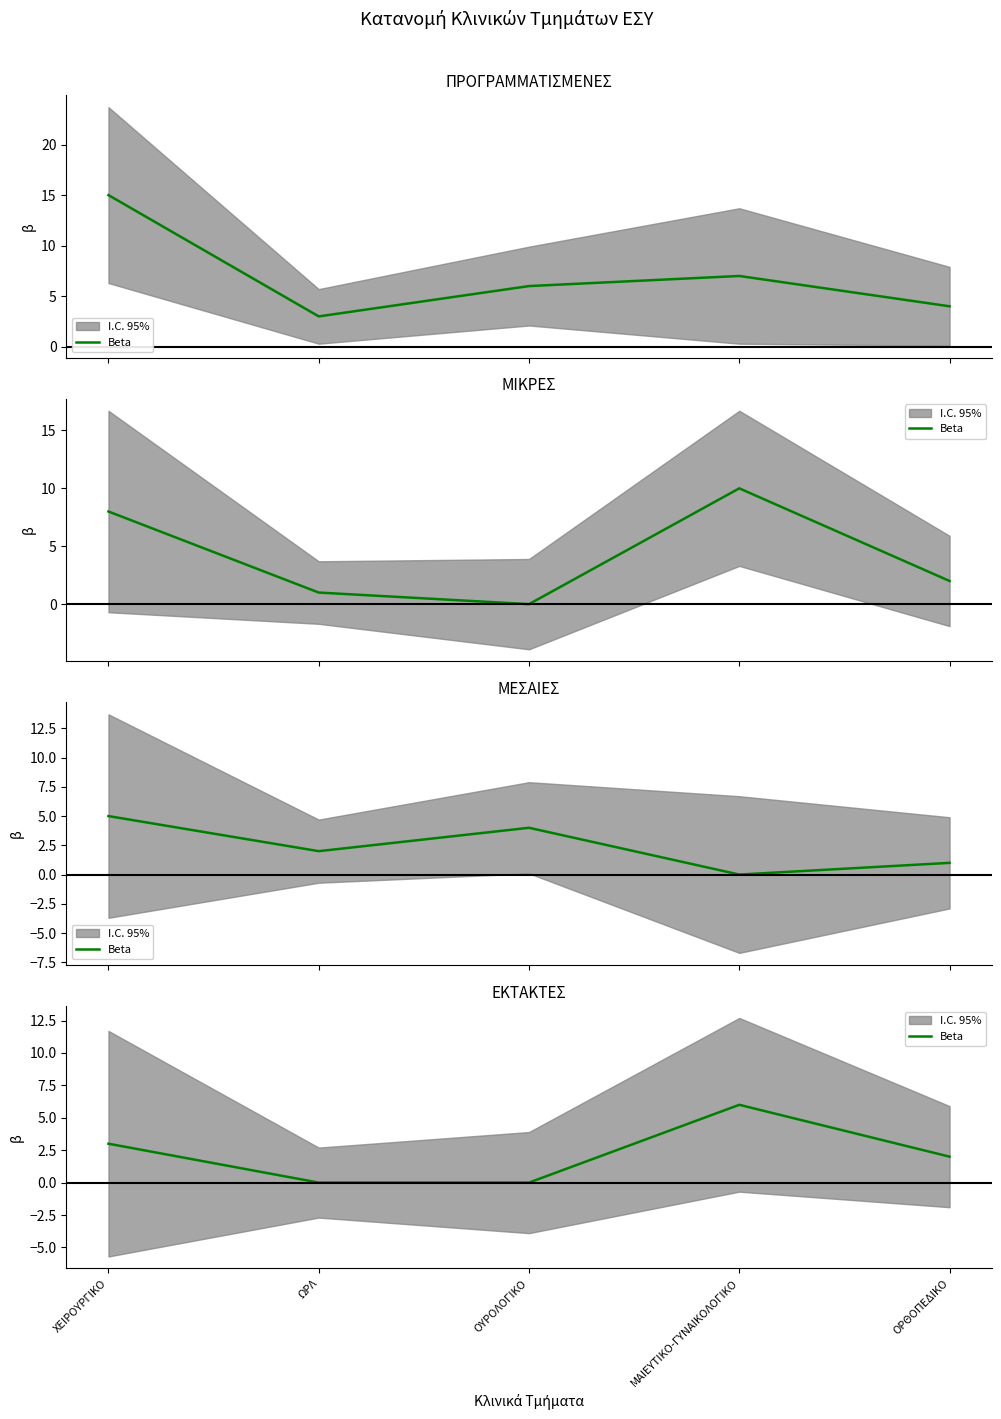

What is the difference between the maximum and second lowest values?

6